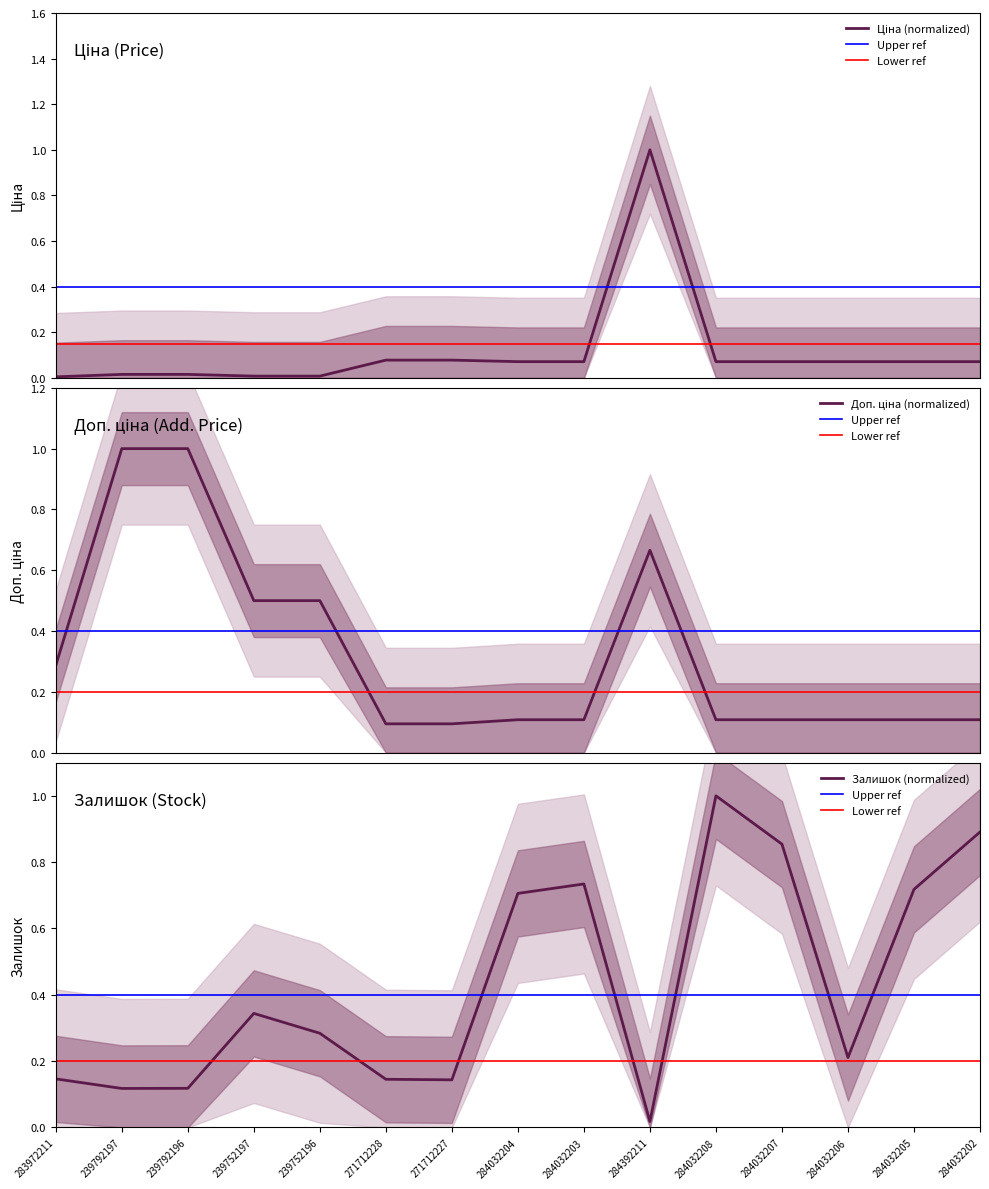

What position from the right is 239792197?

14